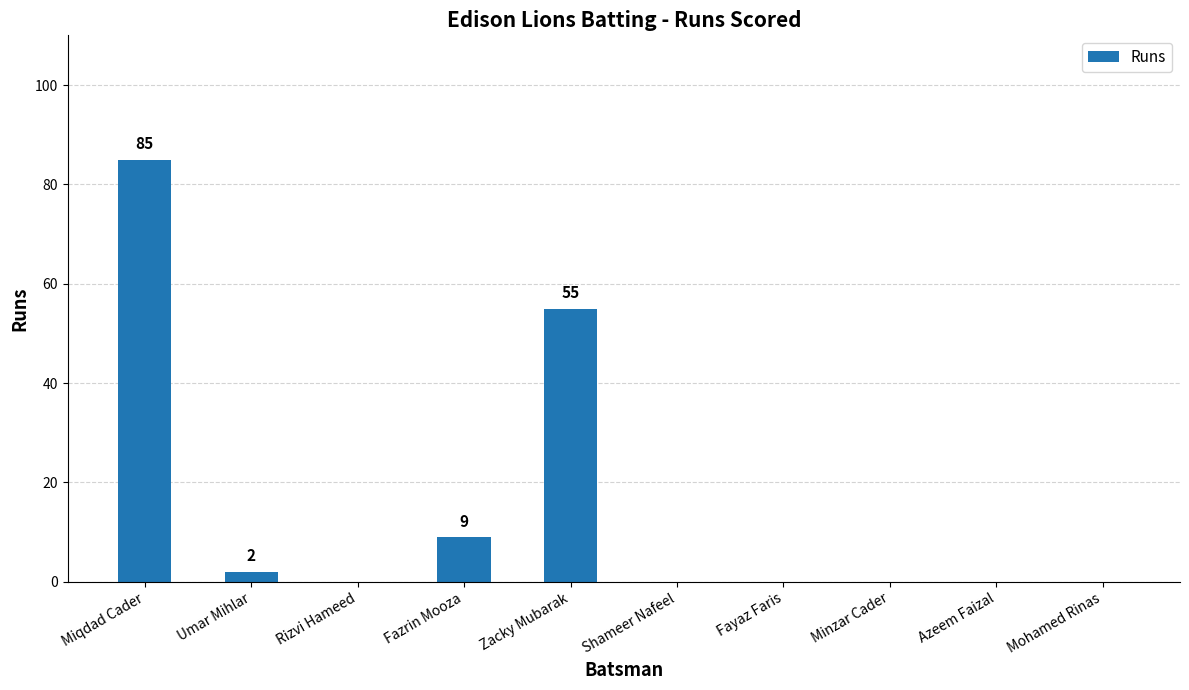

Between Minzar Cader and Fazrin Mooza, which is larger?

Fazrin Mooza